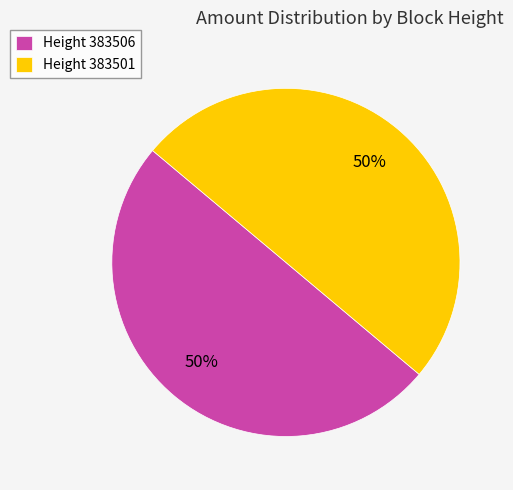

To the nearest percent, what is the average slice percentage?

50%